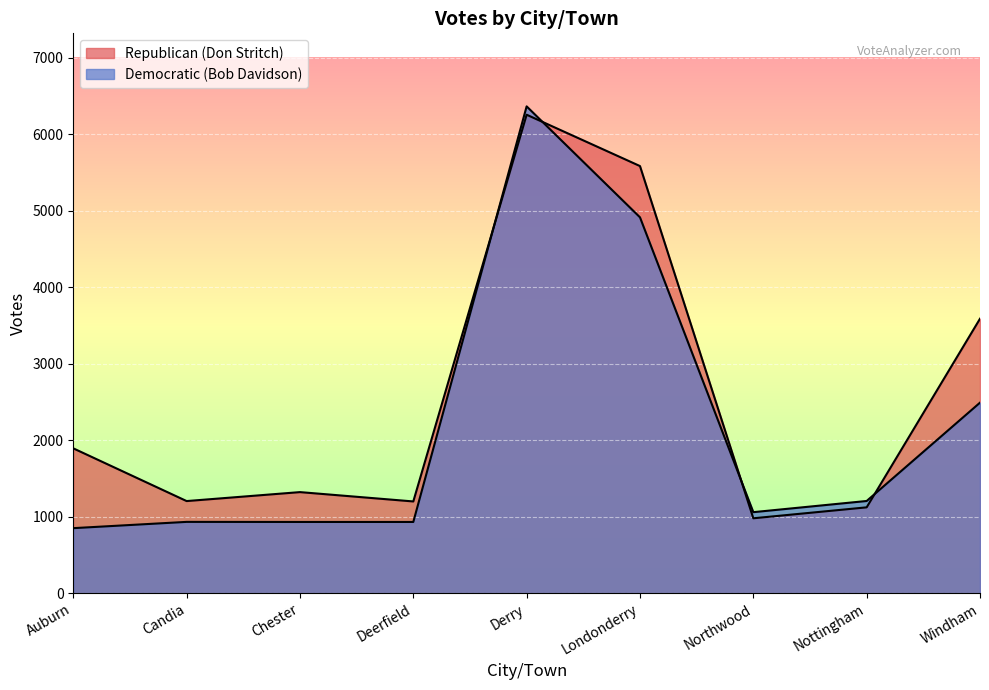

What position from the left is Chester?

3